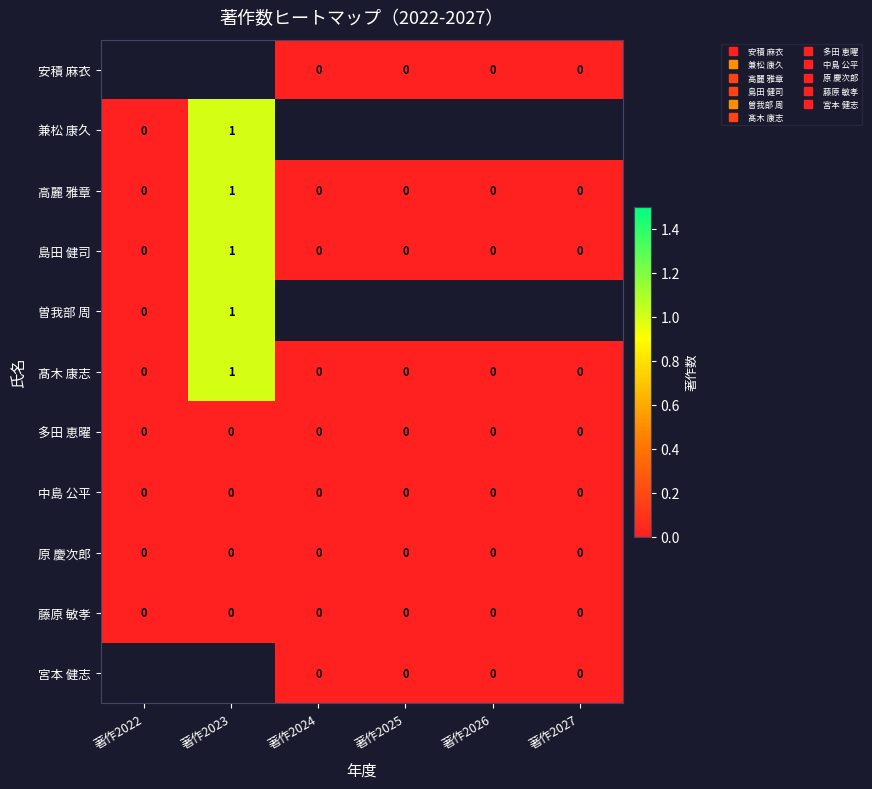

At which category does the chart reach its peak across all series?

著作2023